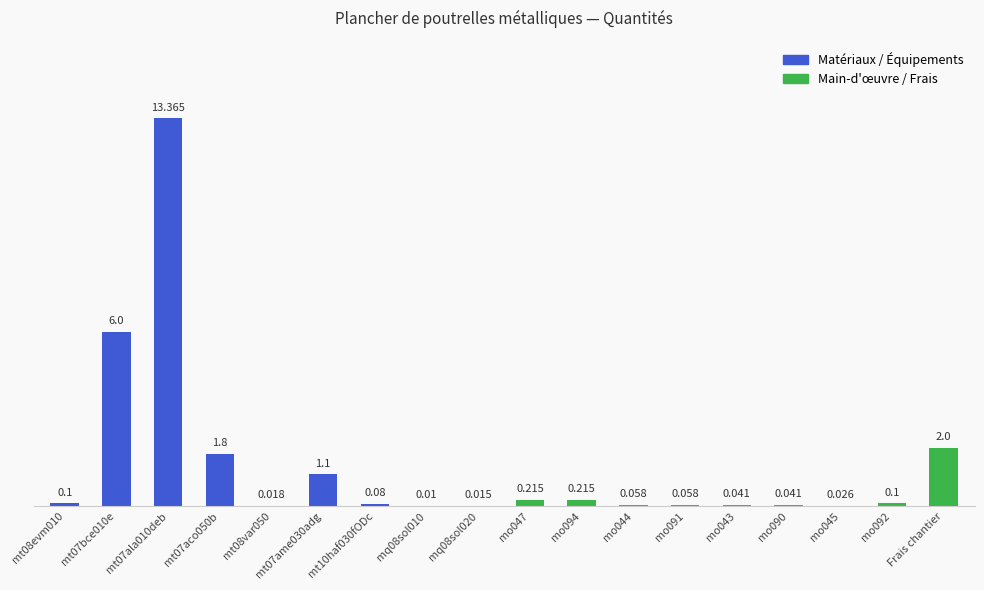

What is the label of the 8th bar from the left?

mq08sol010